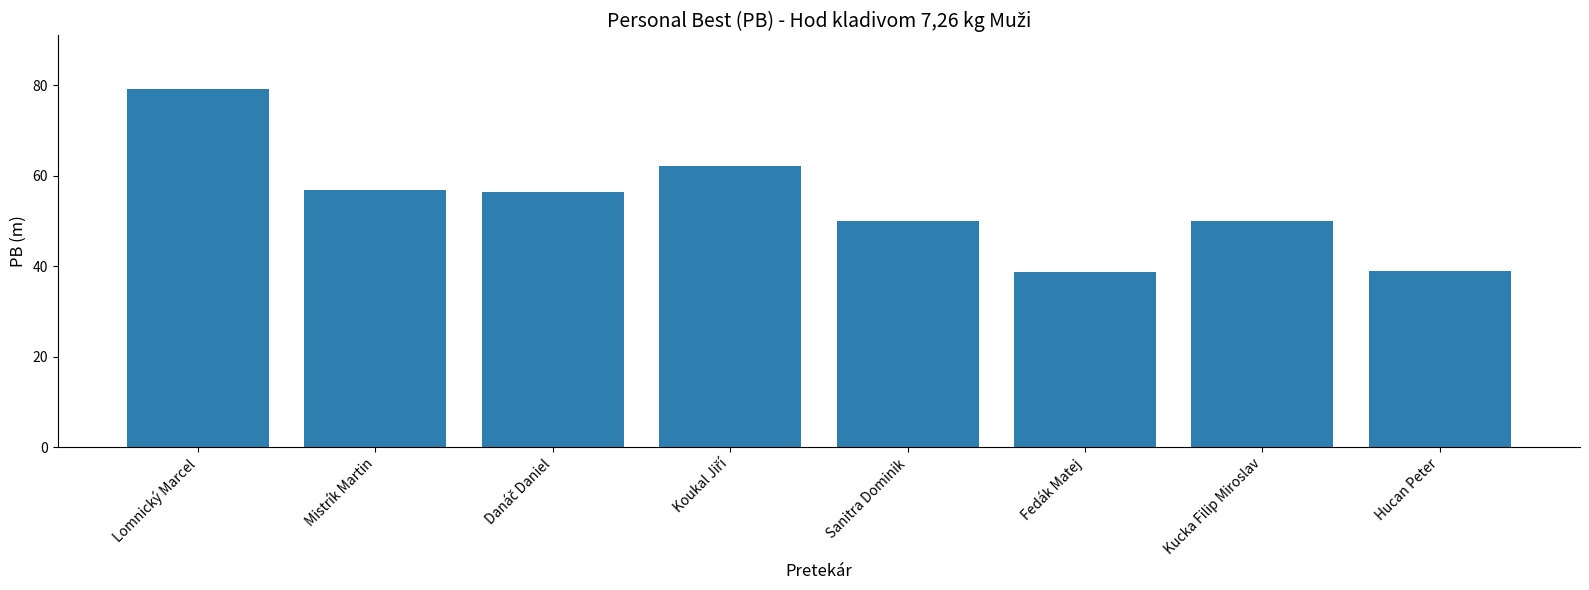

True or false: the data shows 10.1 at Sanitra Dominik.

False